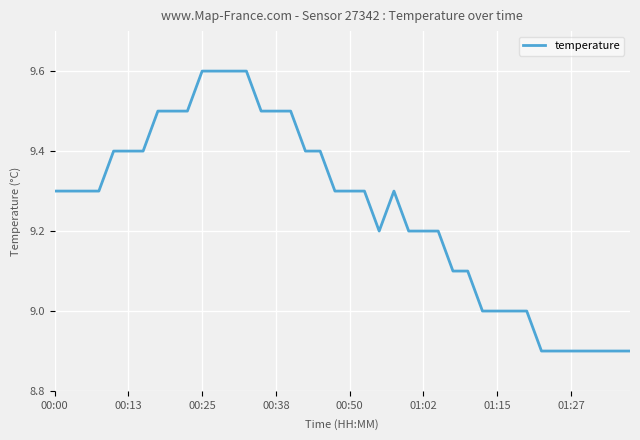

What is the difference between the maximum and minimum values?

0.7